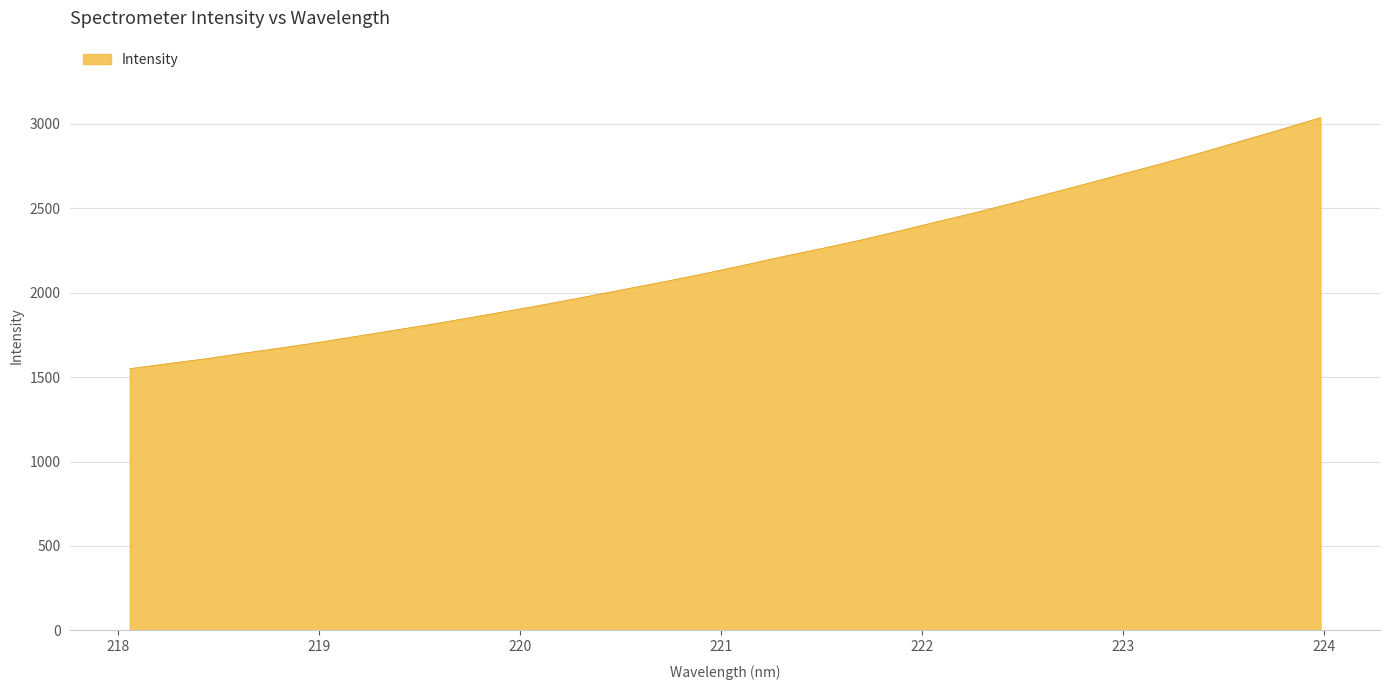

What is the difference between the maximum and minimum values?

1486.6